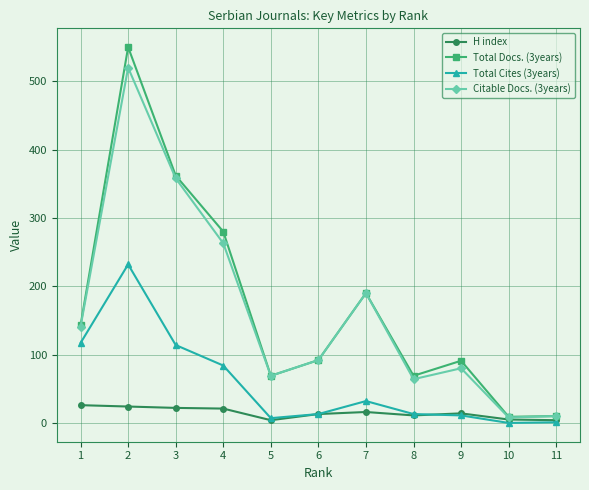

Does the chart have visible grid lines?

Yes